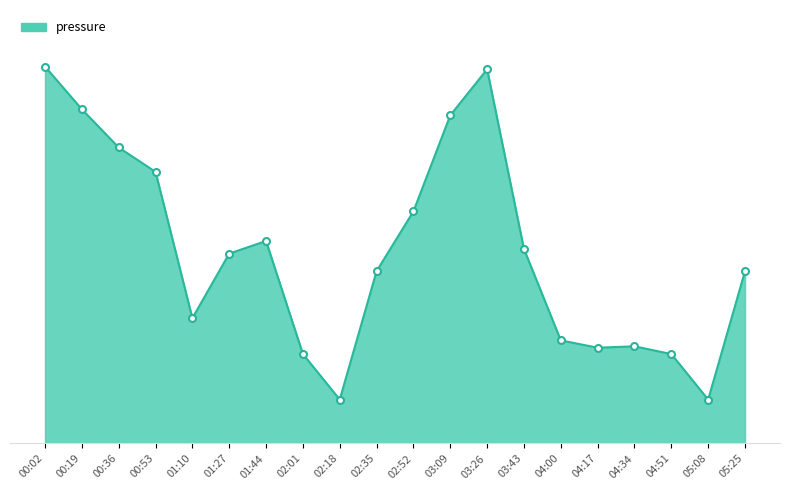

Reading left to right, extract all data points from this chart.

42.9	38.1	33.7	30.9	14.3	21.6	23.1	10.2	5.0	19.6	26.4	37.4	42.6	22.2	11.8	10.9	11.1	10.2	5.0	19.6